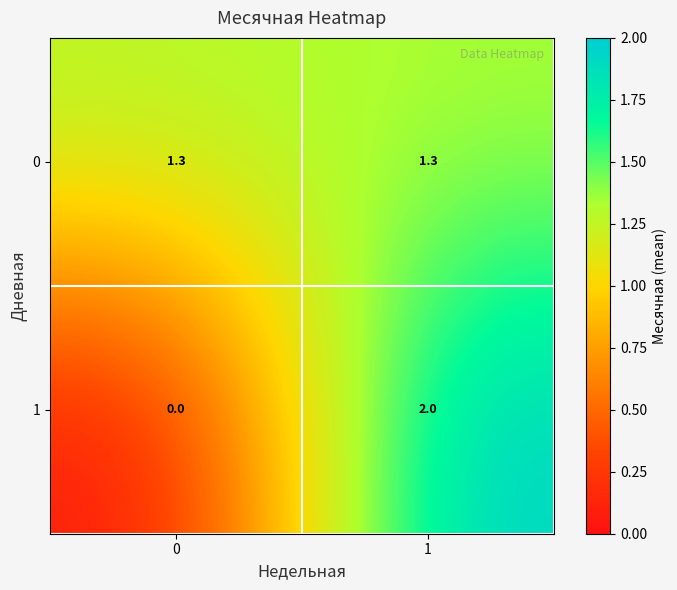

How many distinct data groups are displayed?

2